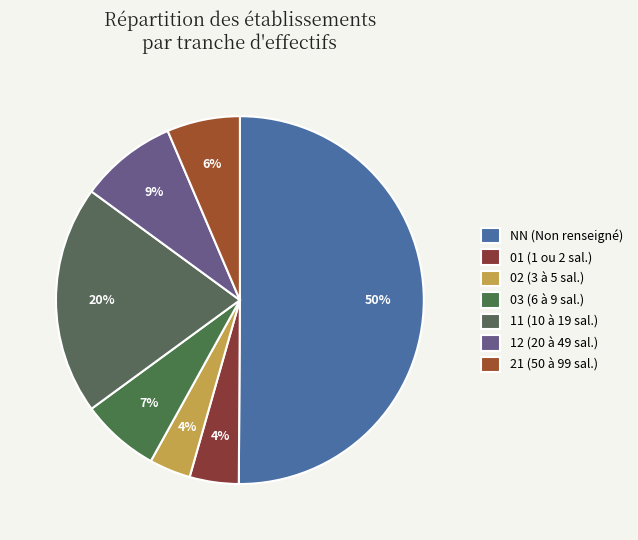

Which category accounts for the majority?

NN